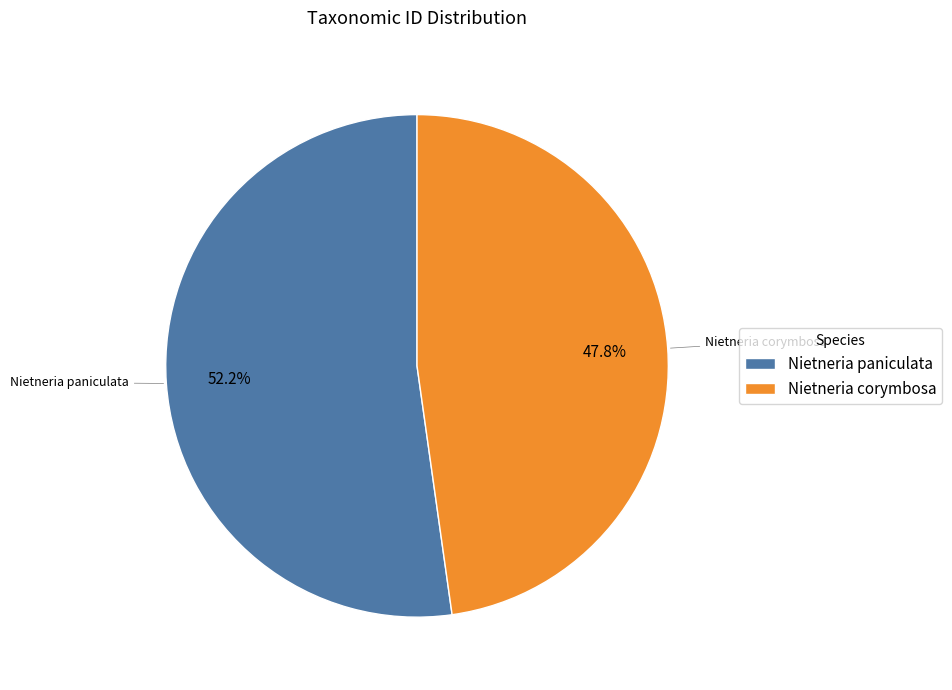

What is the majority slice?

Nietneria paniculata